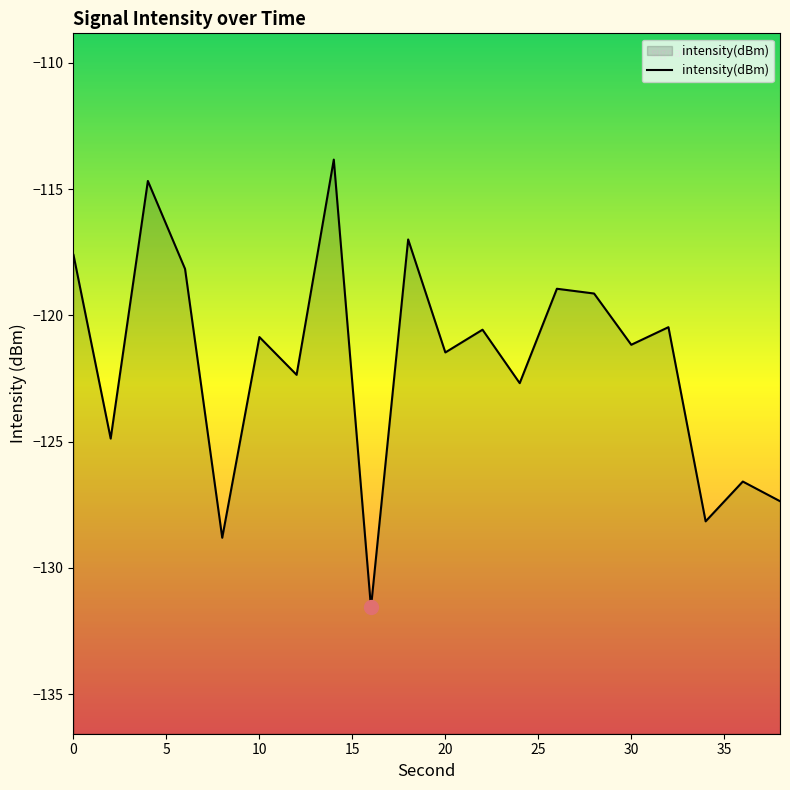

What is the difference between the values at 0 and 10?

3.3